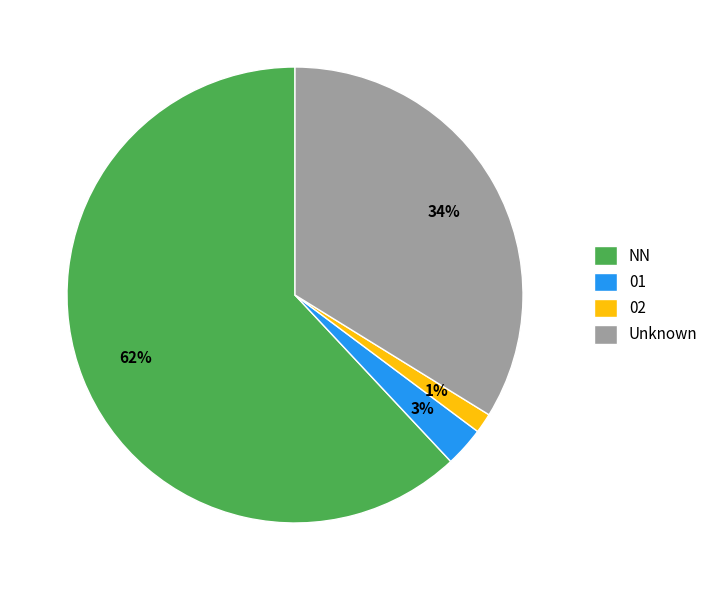

Do NN and 01 together represent more than half of the pie?

Yes